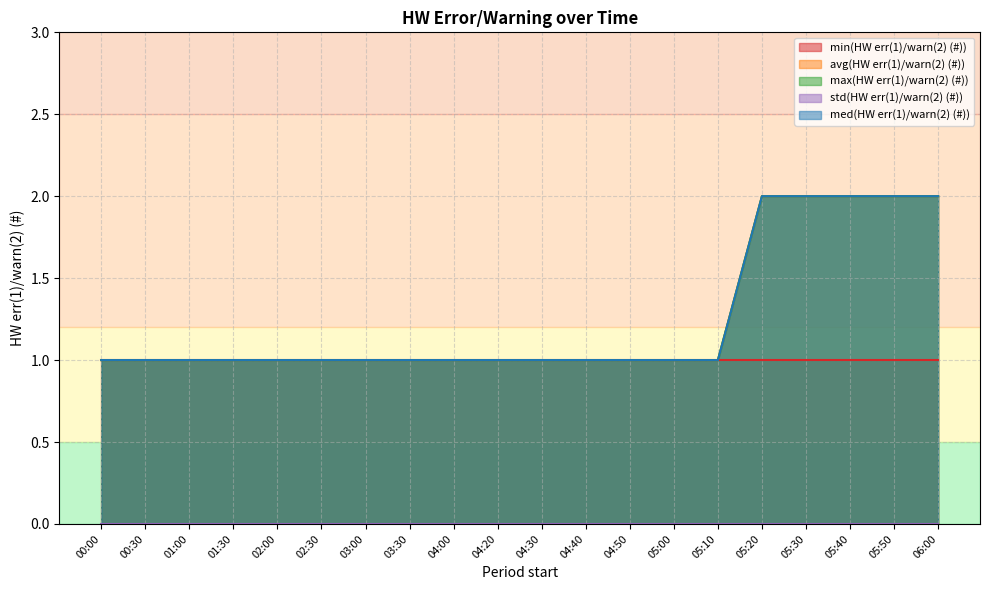

The value of max(HW err(1)/warn(2) (#)) at 03:30 is 1. True or false?

True